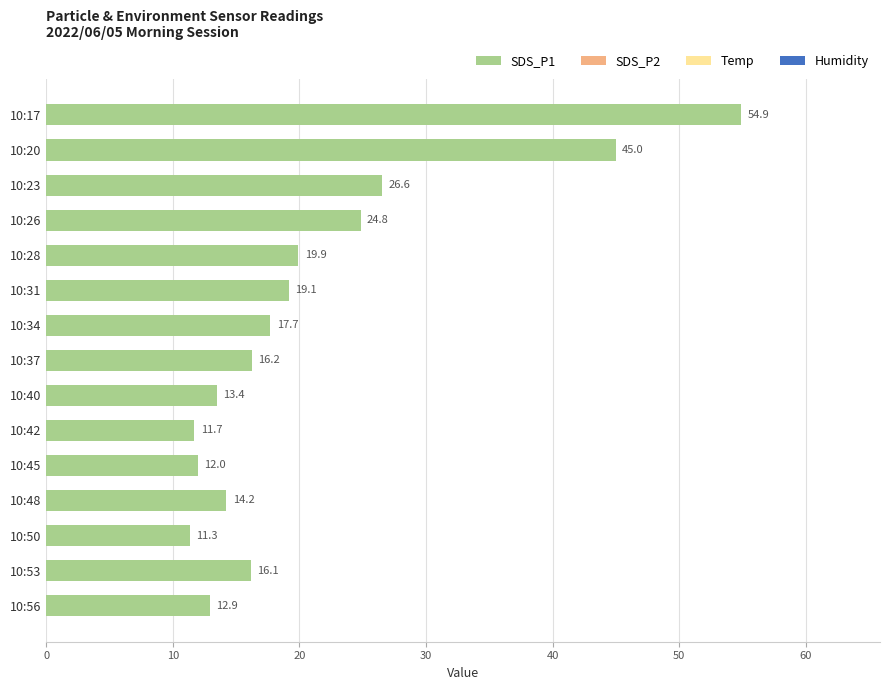

What is the value of the 15th bar from the top?

12.9